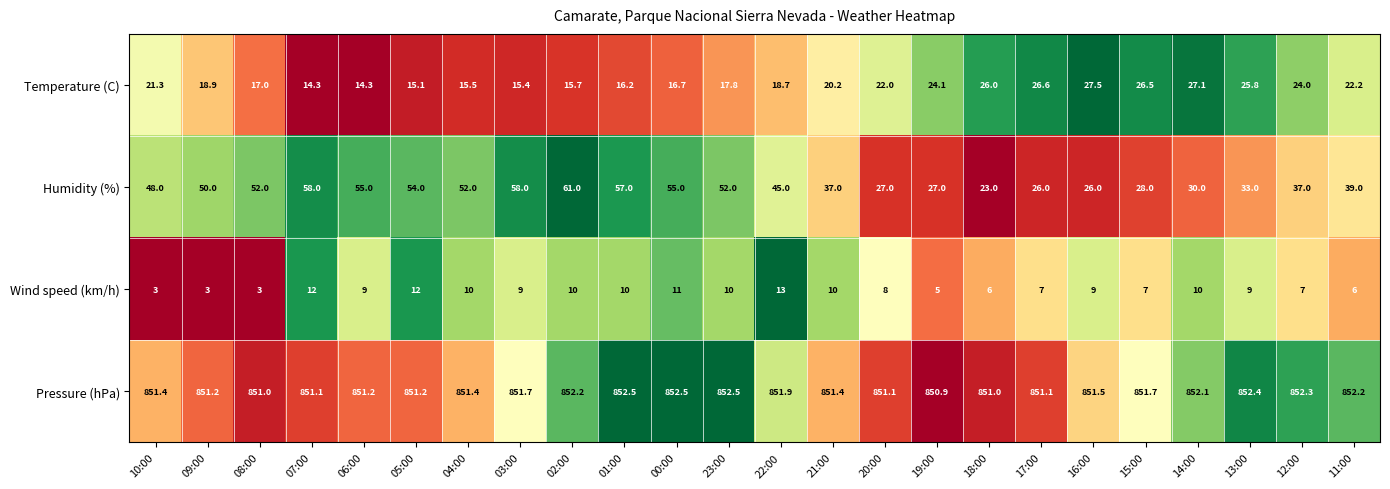

Which series has the widest spread of values?

Humidity (%)